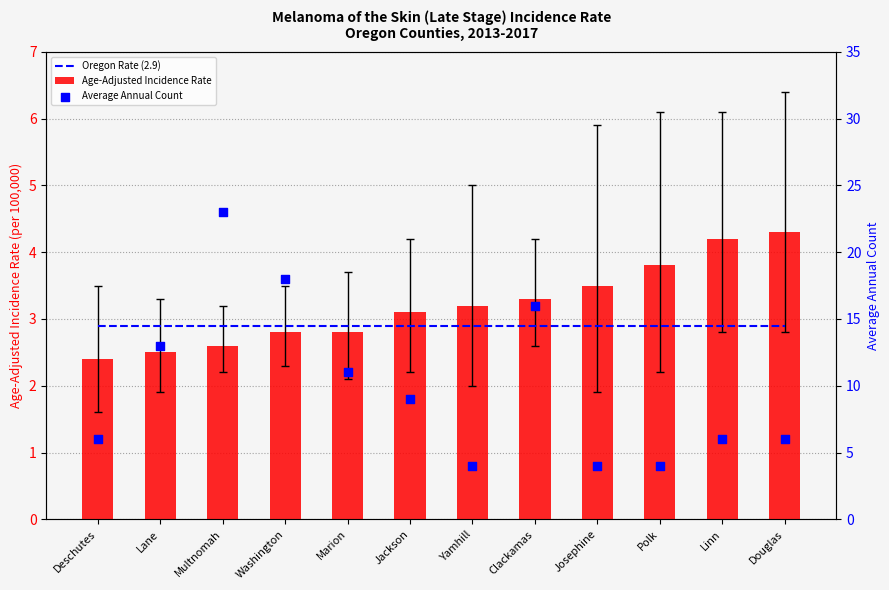

What is the total value across all series at Douglas?

13.2